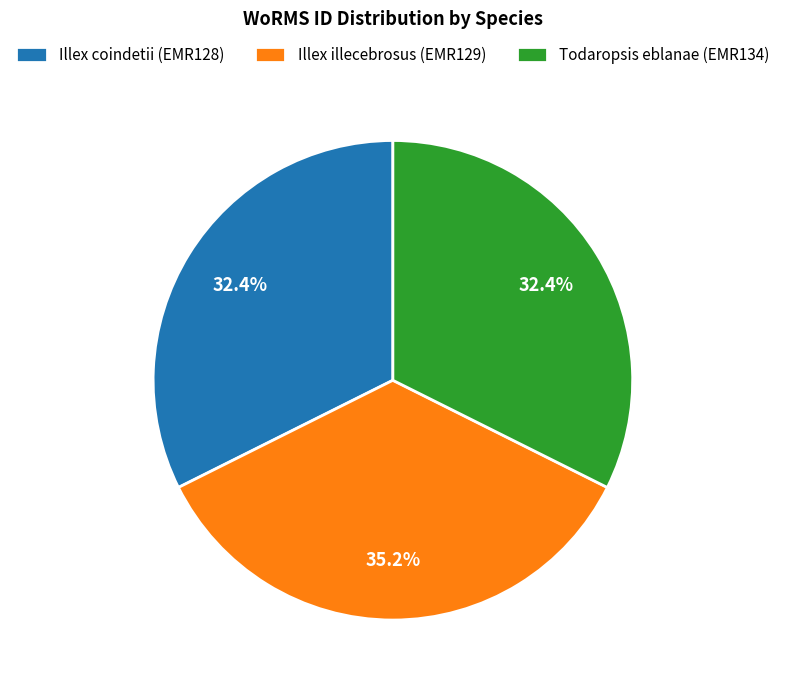

The Illex illecebrosus (EMR129) slice represents 35% of the pie. True or false?

True